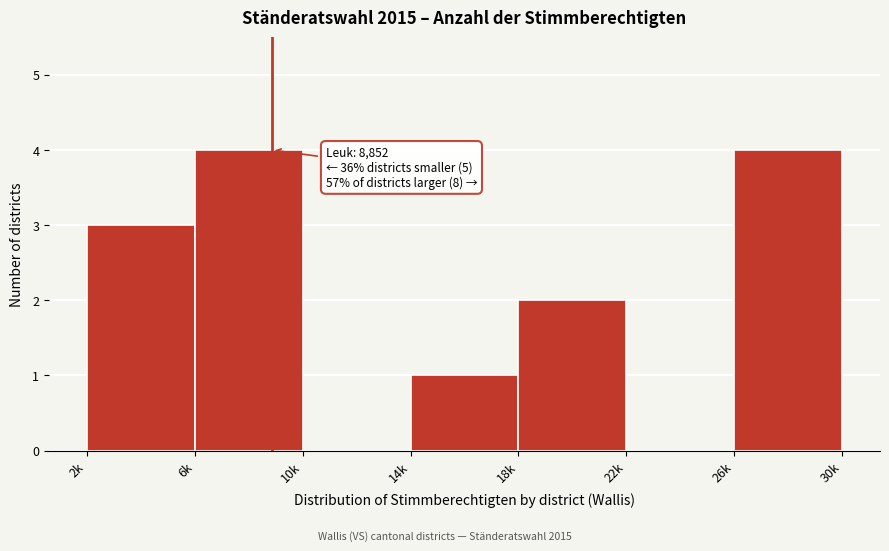

Reading right to left, what are all the values shown in this chart?

26k=4	22k=0	18k=2	14k=1	10k=0	6k=4	2k=3